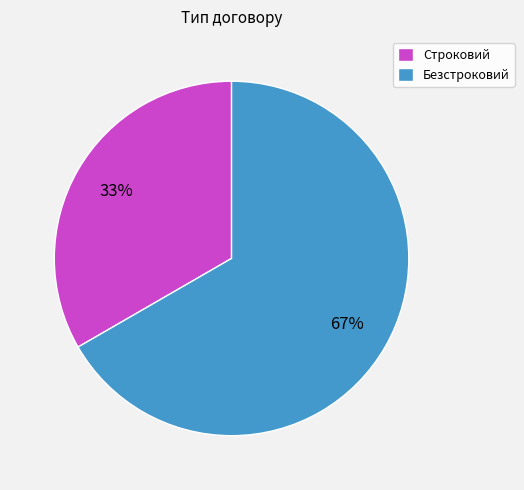

How many slices are in this pie chart?

2